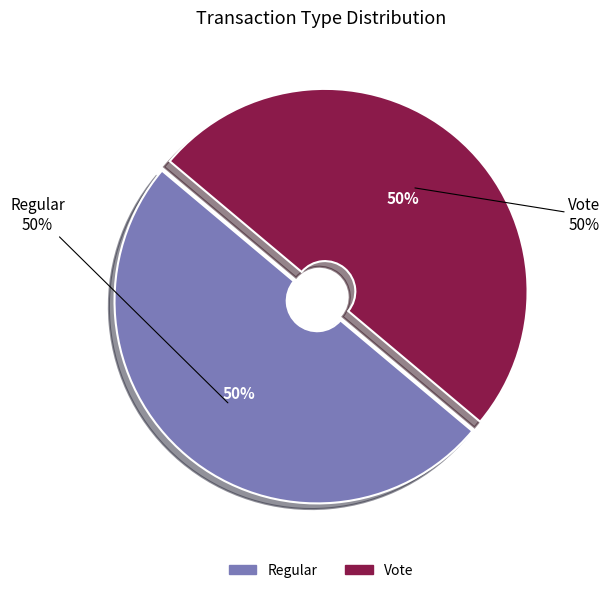

Which slice is the largest?

Vote